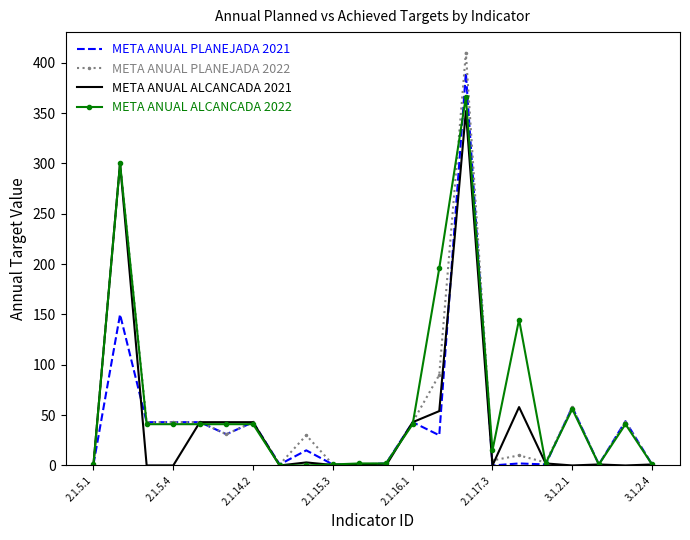

Which series has the widest spread of values?

META ANUAL PLANEJADA 2022